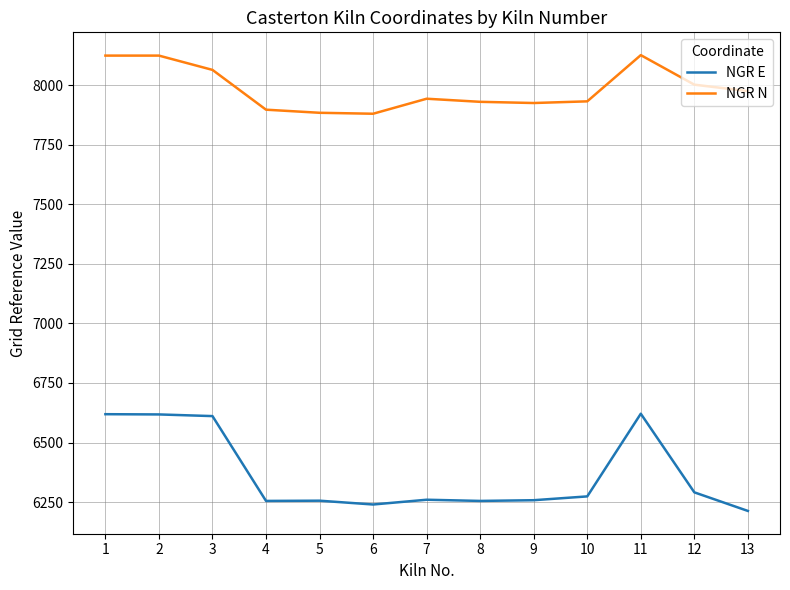

Which series changed the most between 6 and 11?

NGR E